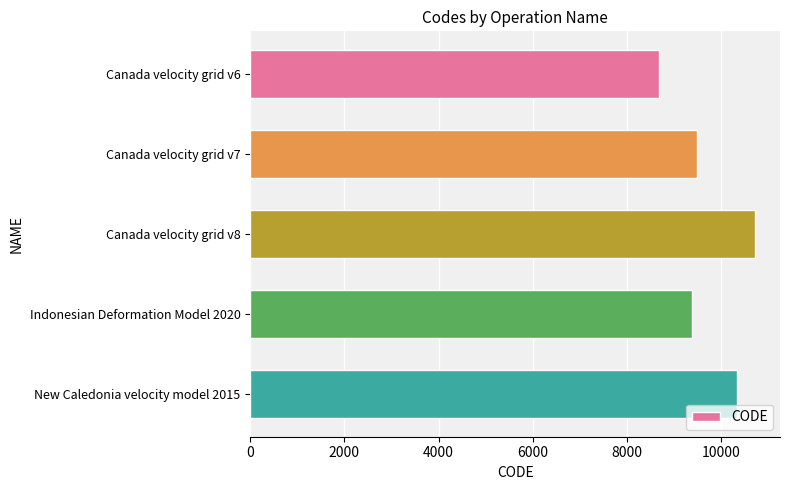

Where is the data nearest to the value 9691?

Canada velocity grid v7